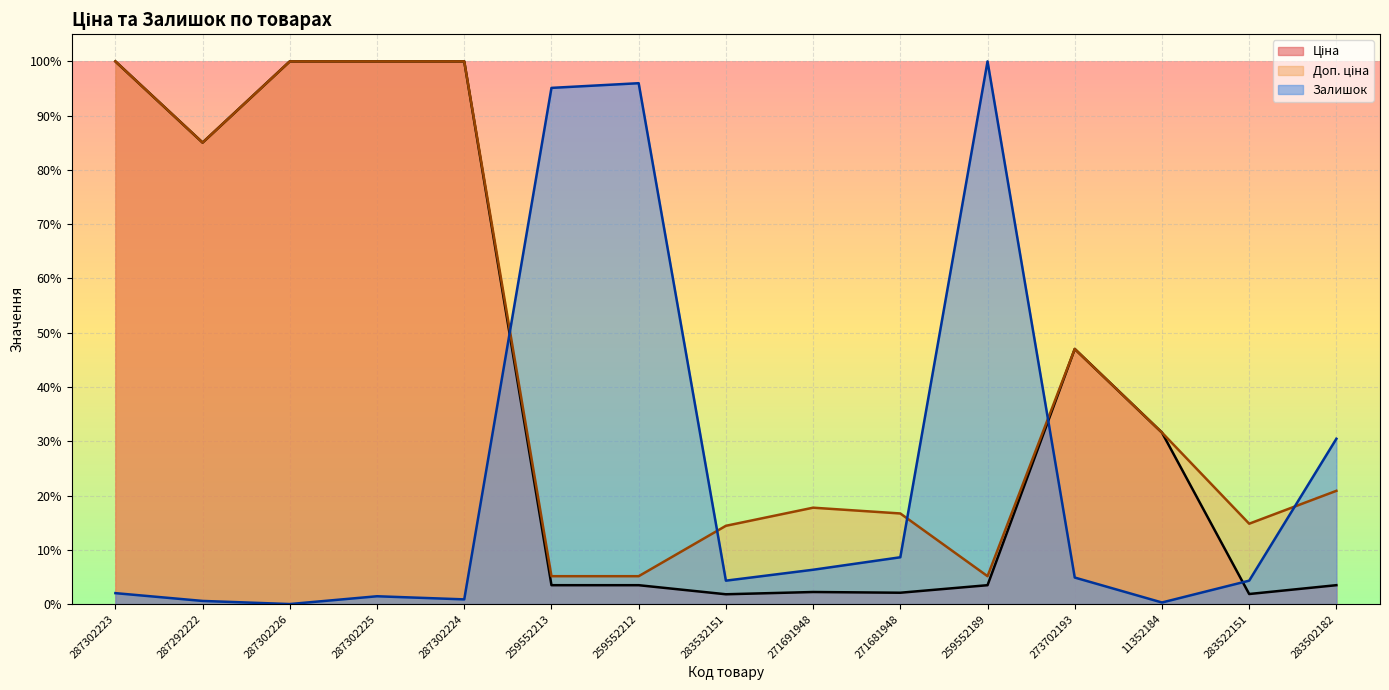

At 259552213, list the series in order from smallest to largest.

Ціна, Доп. ціна, Залишок